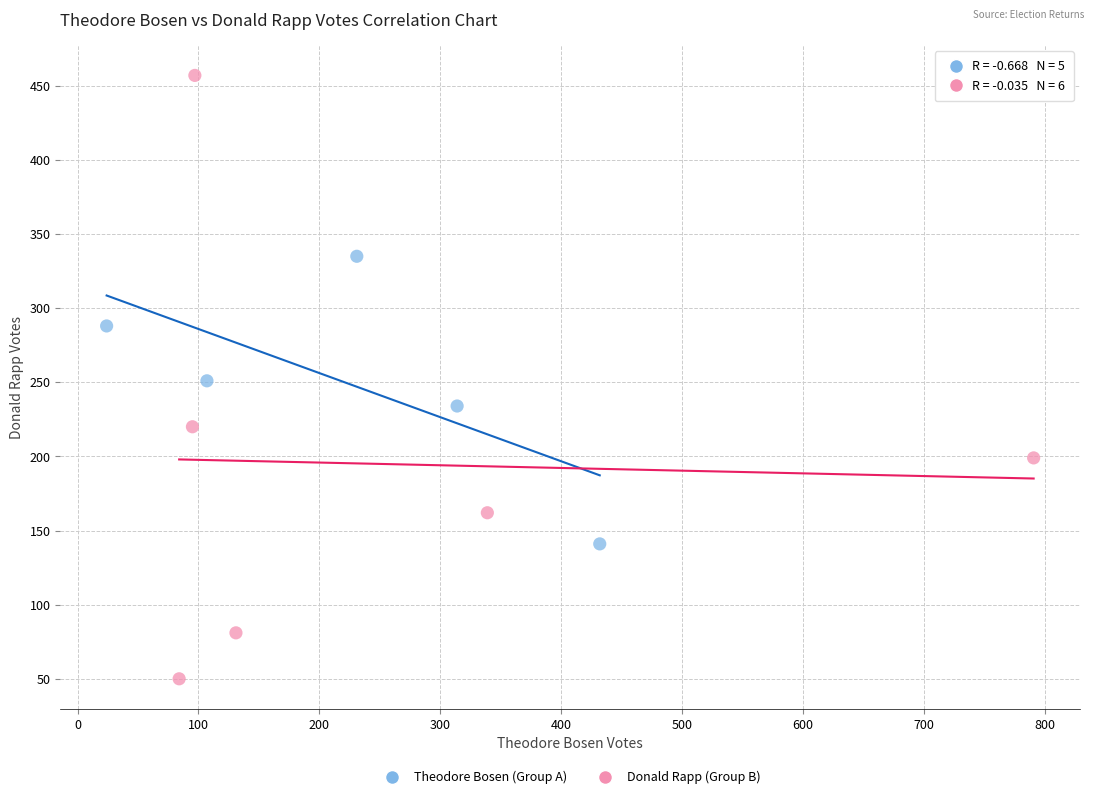

What are all the series names shown in the legend?

Theodore Bosen (Group A), Donald Rapp (Group B)